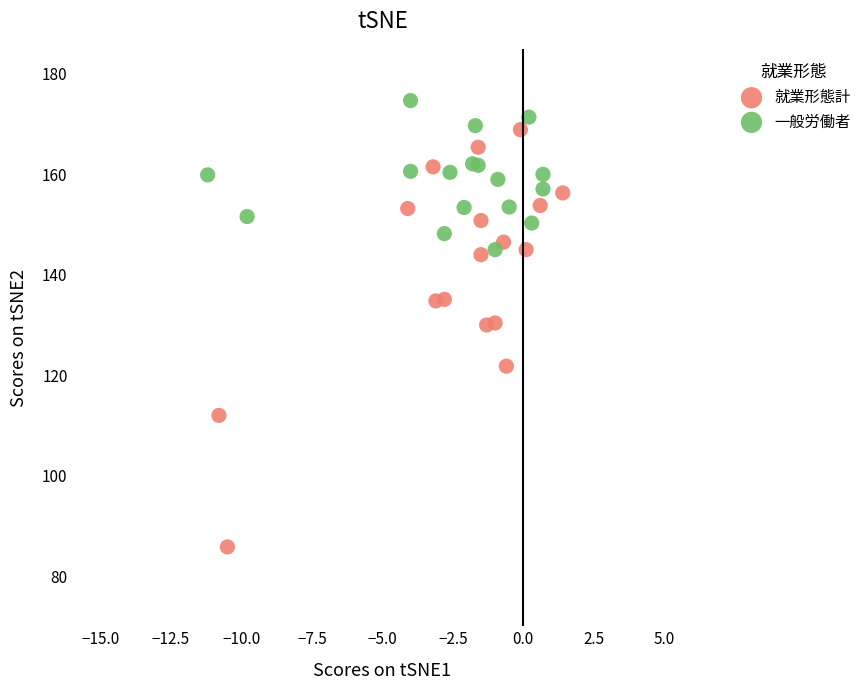

Which series contains the highest Y value?

一般労働者